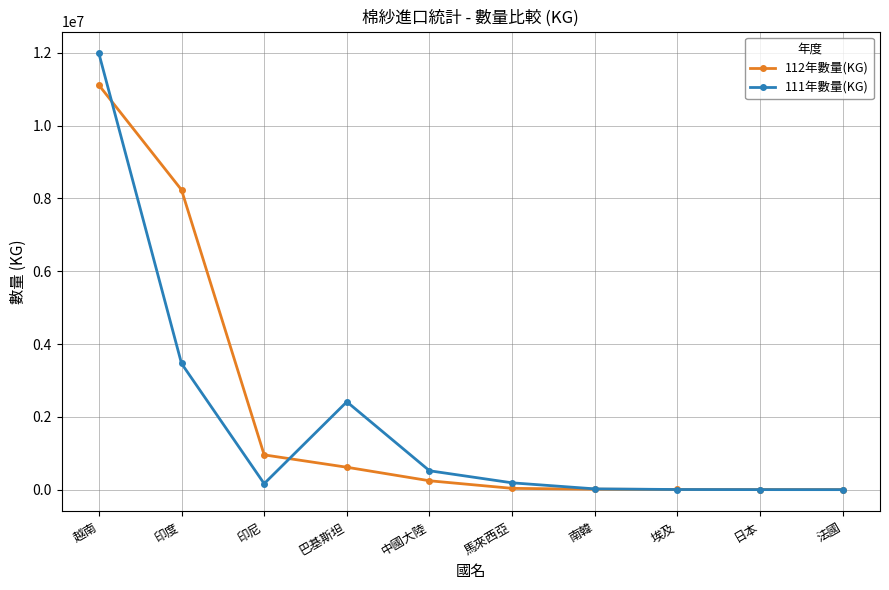

At which category is the sum across all series the highest?

越南